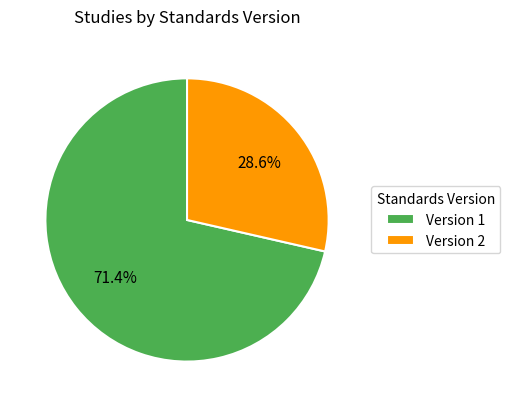

What percentage do Version 1 and Version 2 together represent?

100.0%